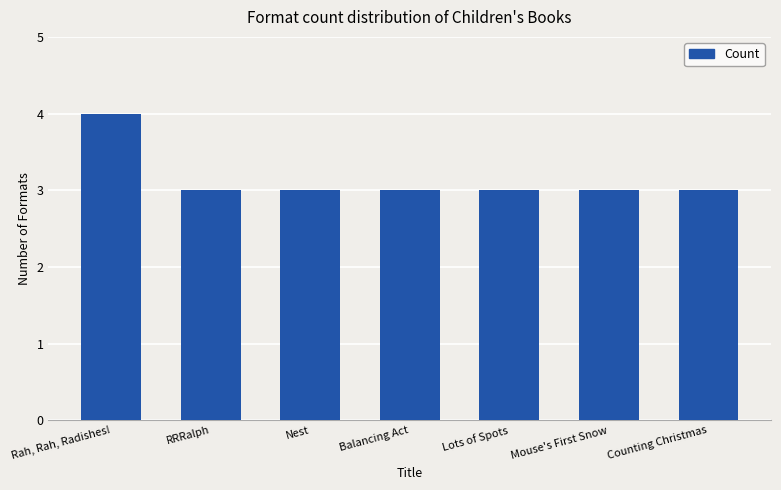

What value does the data have at Lots of Spots?

3